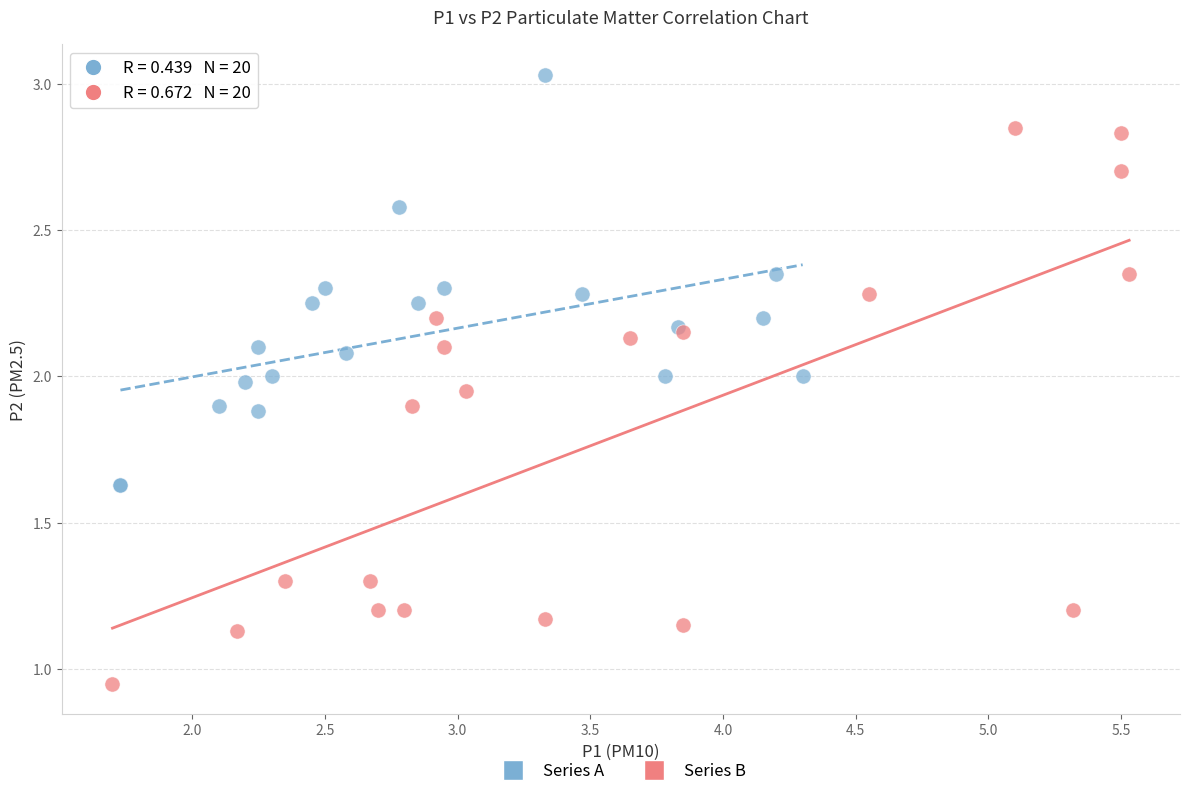

Which series contains the highest Y value?

Series A